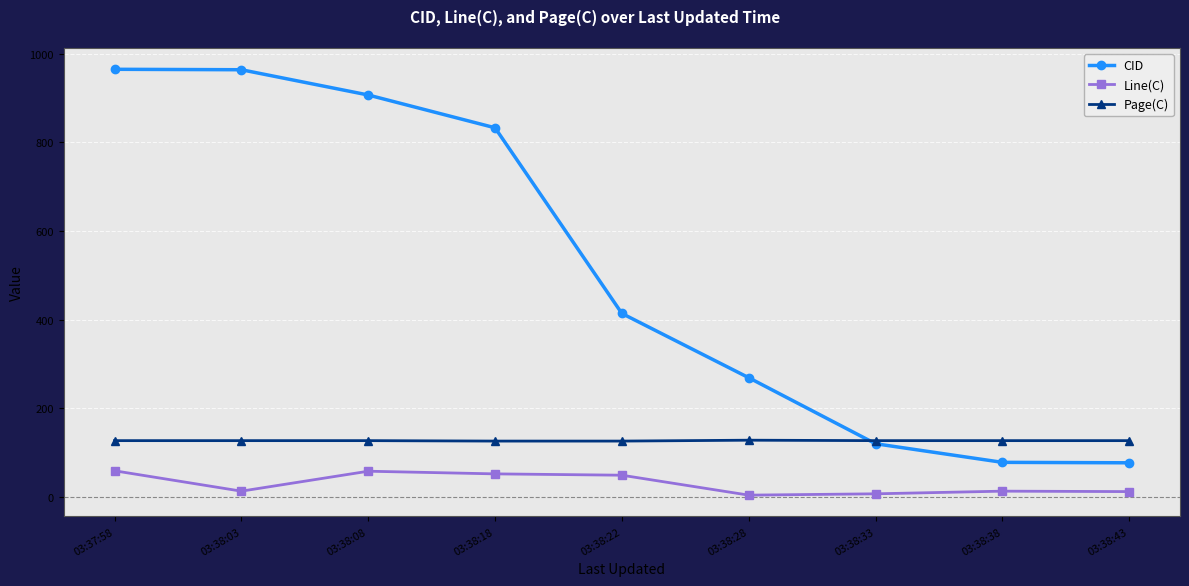

True or false: Page(C) and CID intersect in this chart.

True